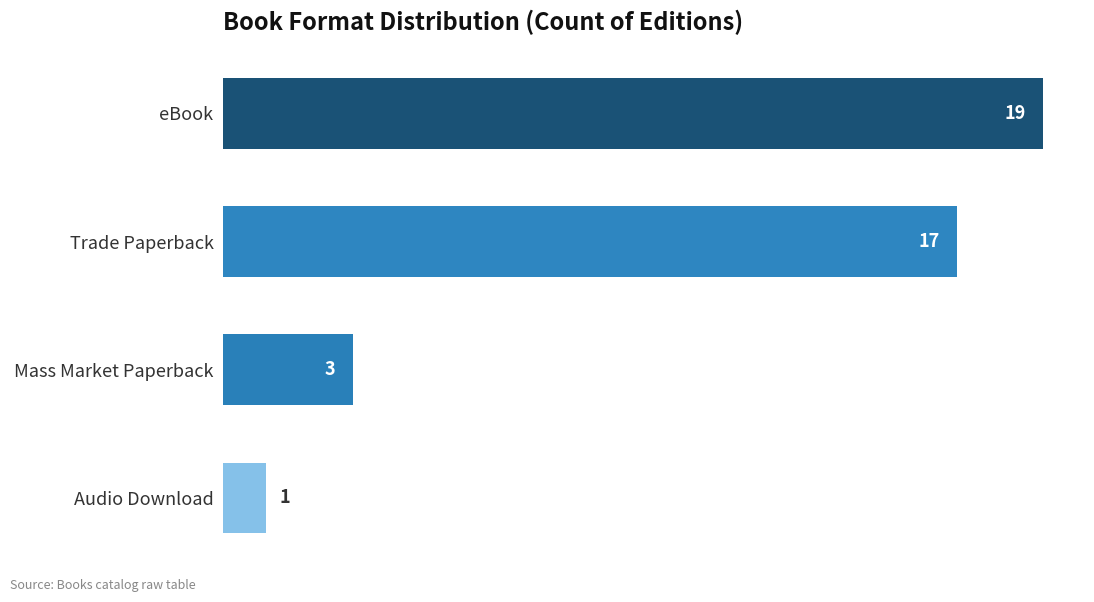

What value does the data have at eBook, to the nearest 5?

20